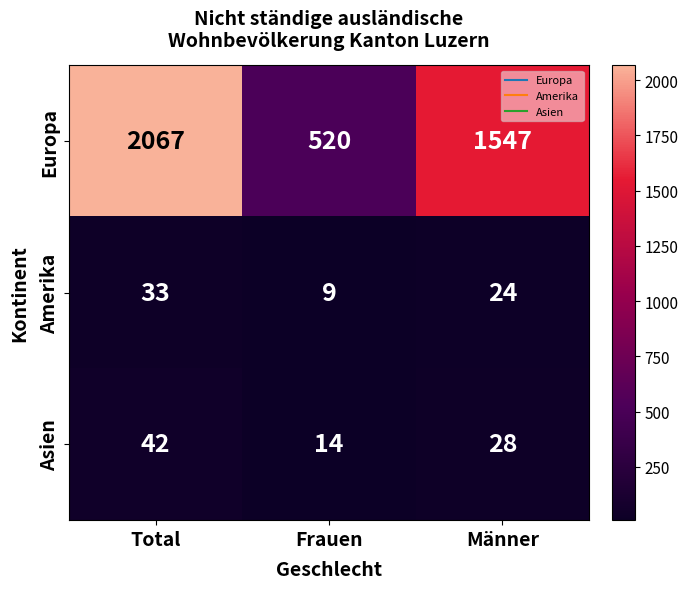

List the labels in order of Amerika value, largest first.

Total, Männer, Frauen